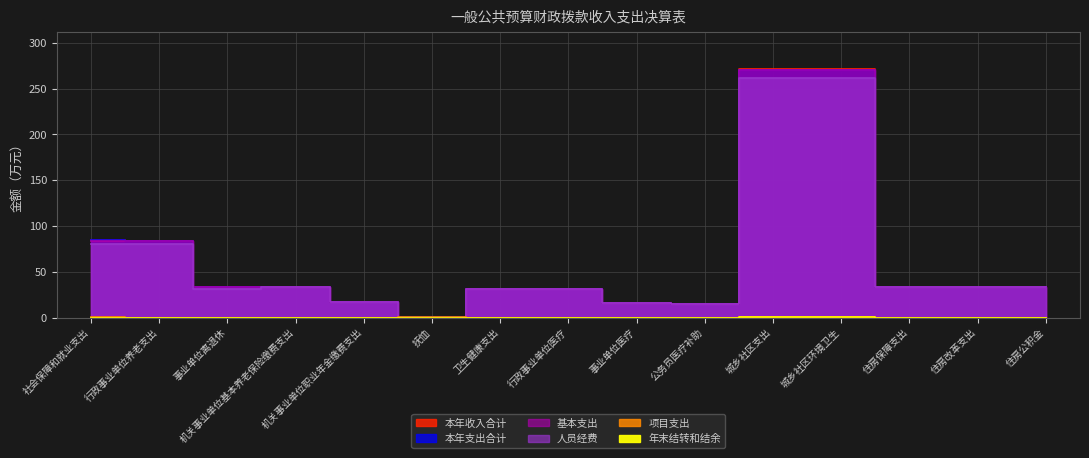

What is the maximum value for 本年支出合计?

270.9